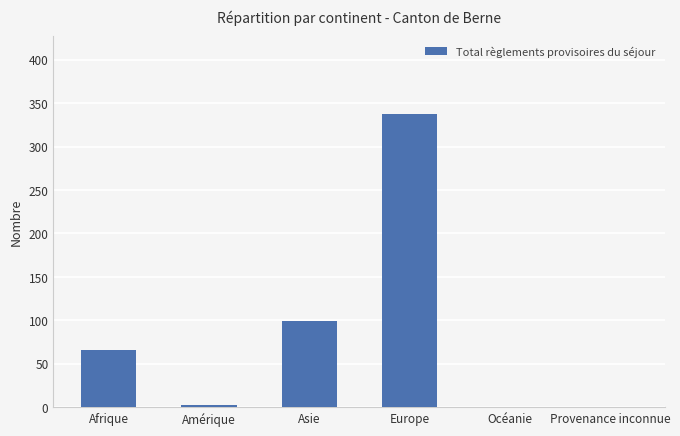

Reading right to left, list all the values displayed in this chart.

Provenance inconnue=0	Océanie=0	Europe=338	Asie=99	Amérique=3	Afrique=66